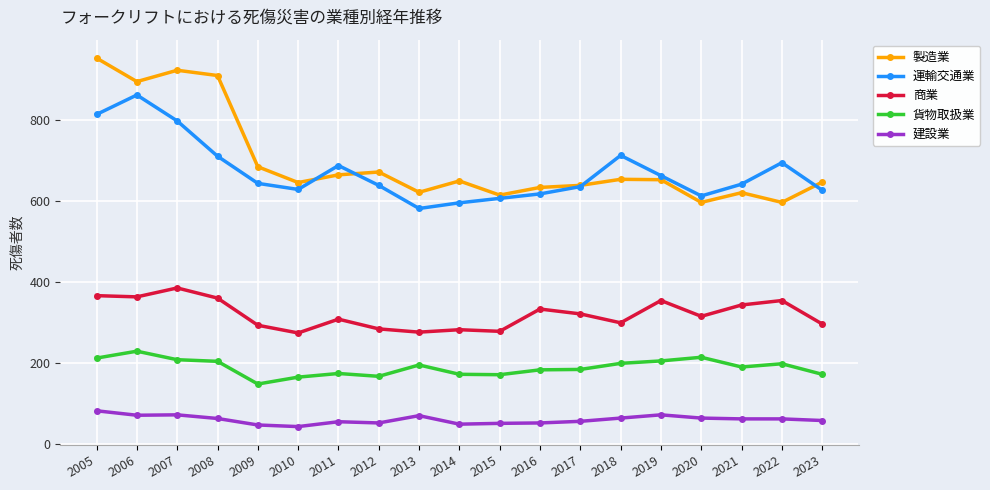

List the series in order of their peak value, lowest first.

建設業, 貨物取扱業, 商業, 運輸交通業, 製造業